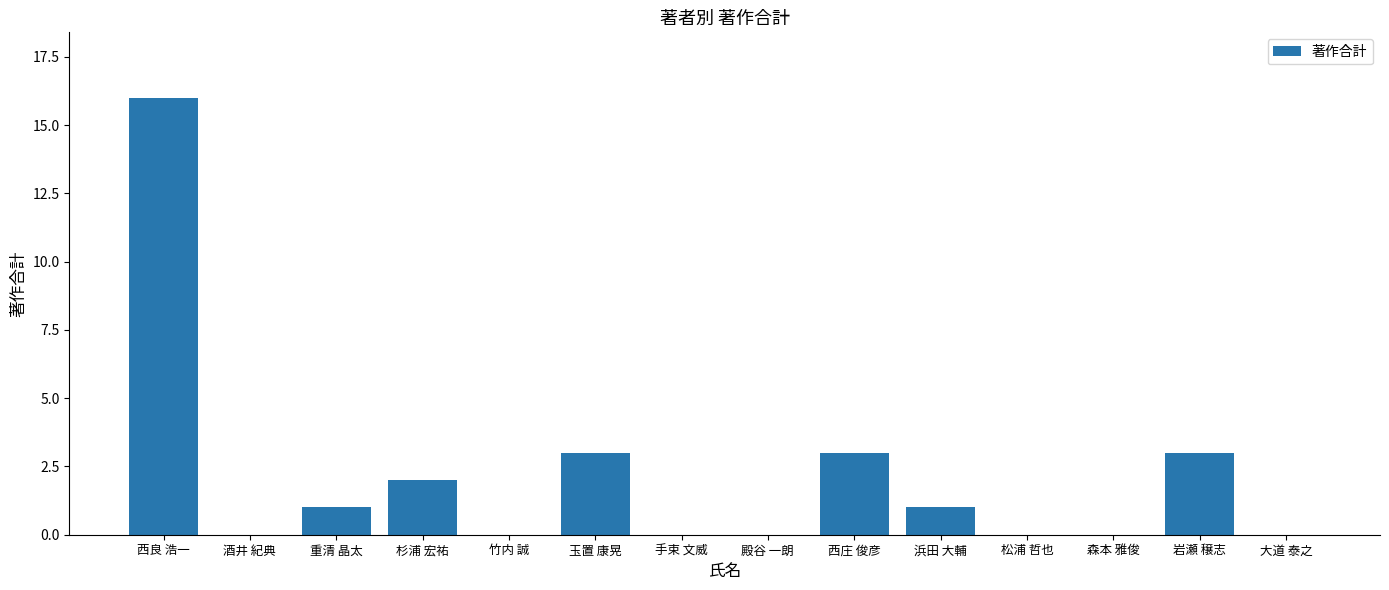

What is the maximum value shown in the chart?

16